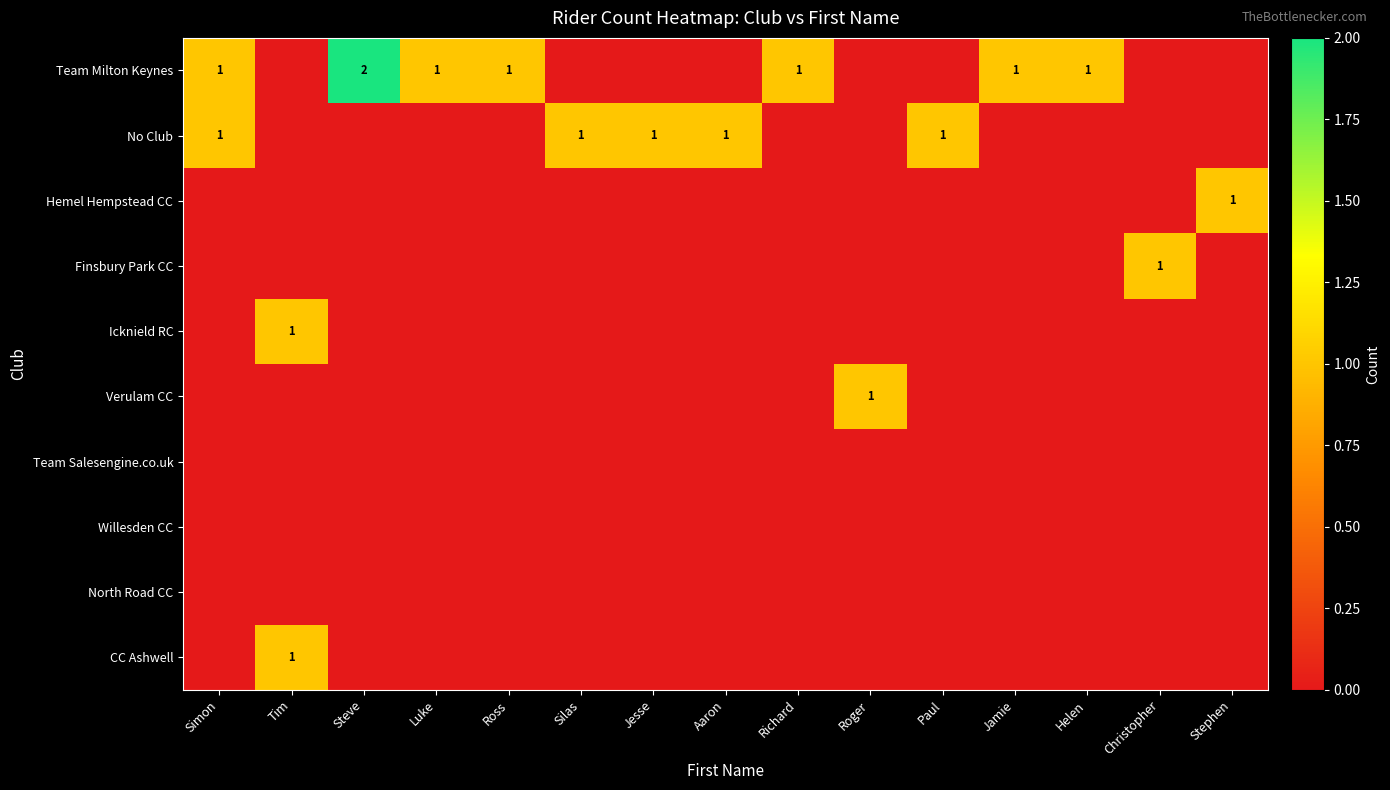

Count the number of data series in this chart.

10